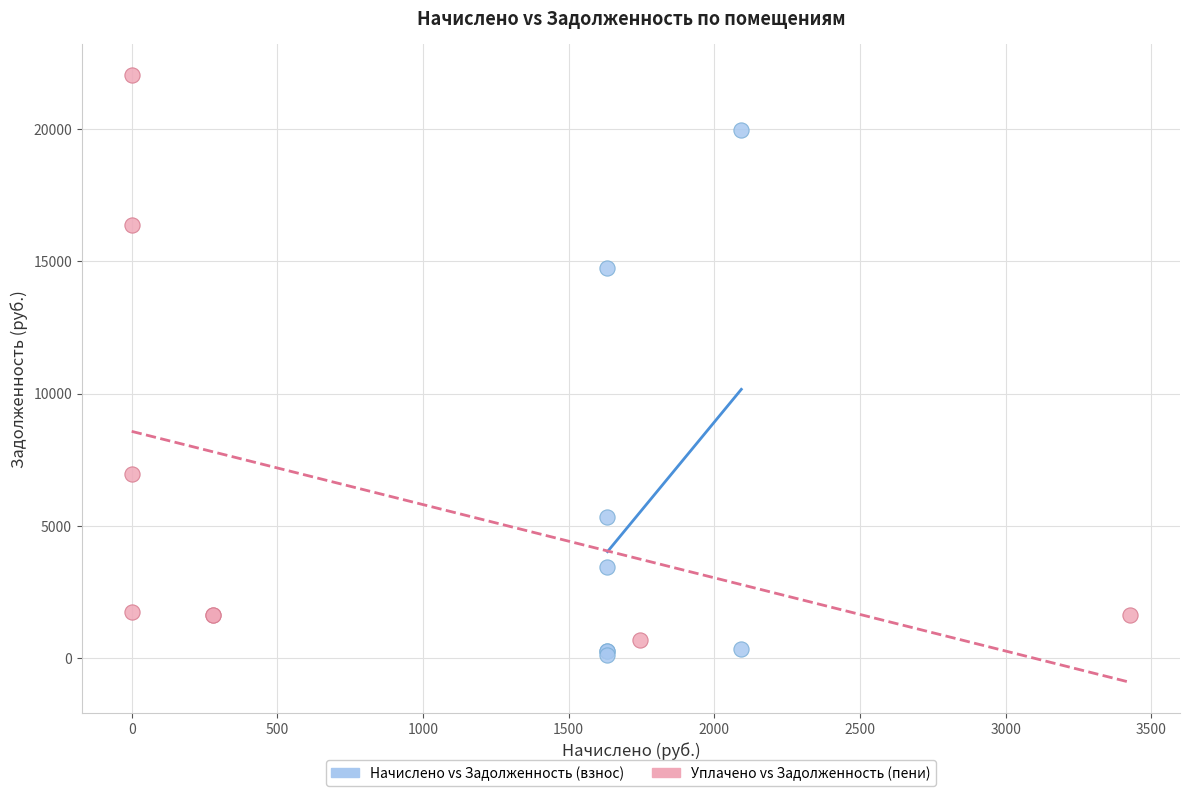

Which series has the largest Y range (max minus min)?

Уплачено vs Задолженность (пени)